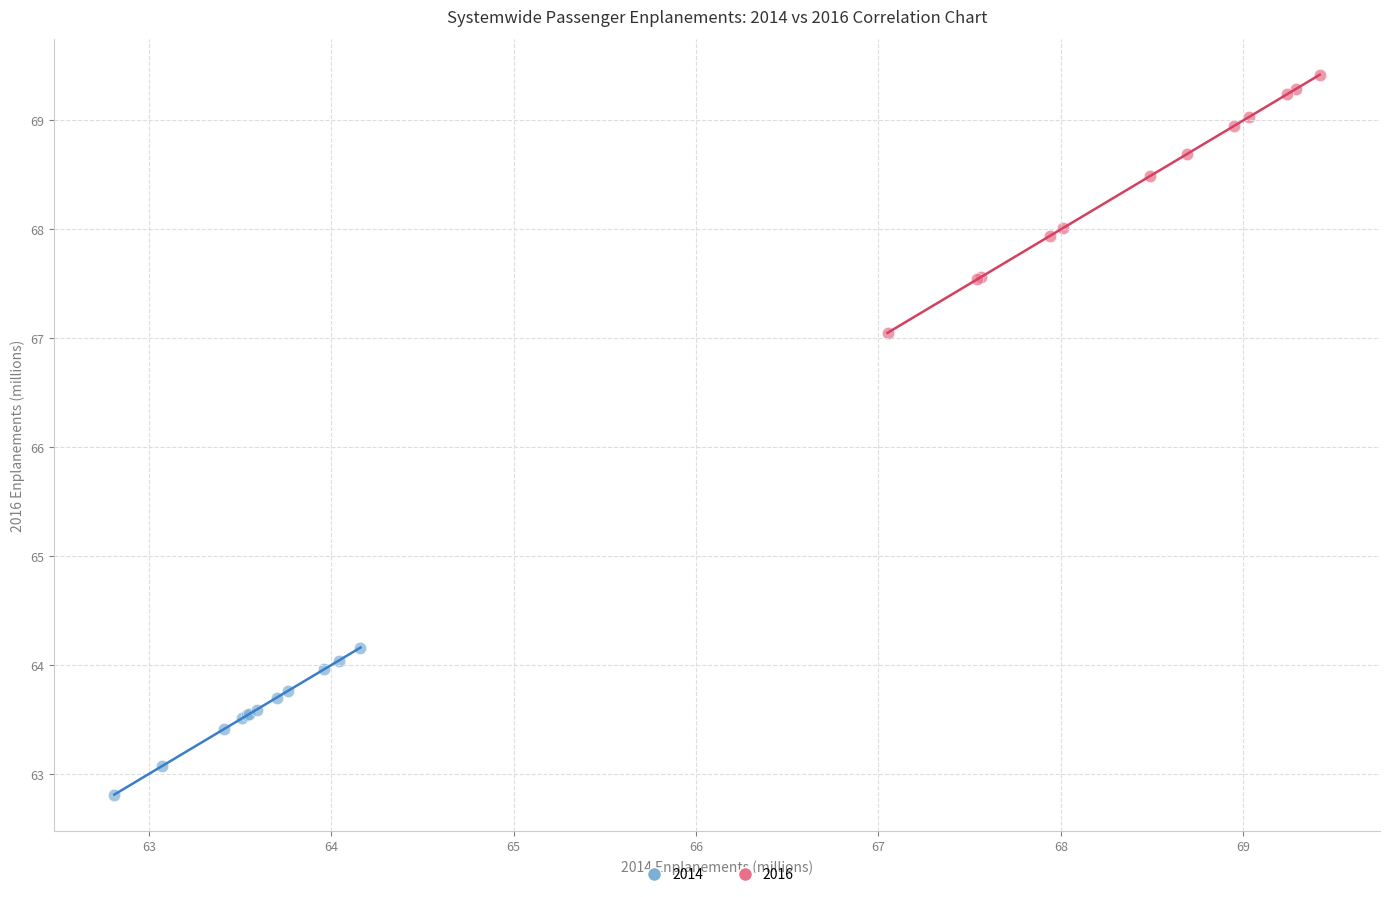

Which series reaches the minimum Y coordinate?

2014